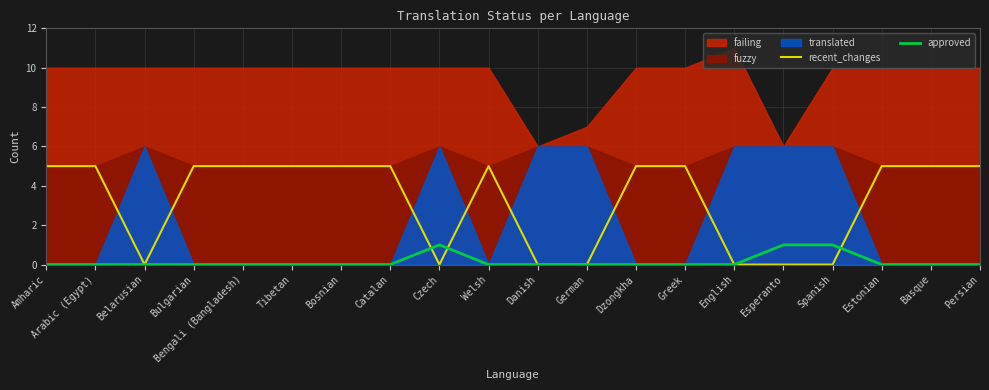

What position from the right is Persian?

1